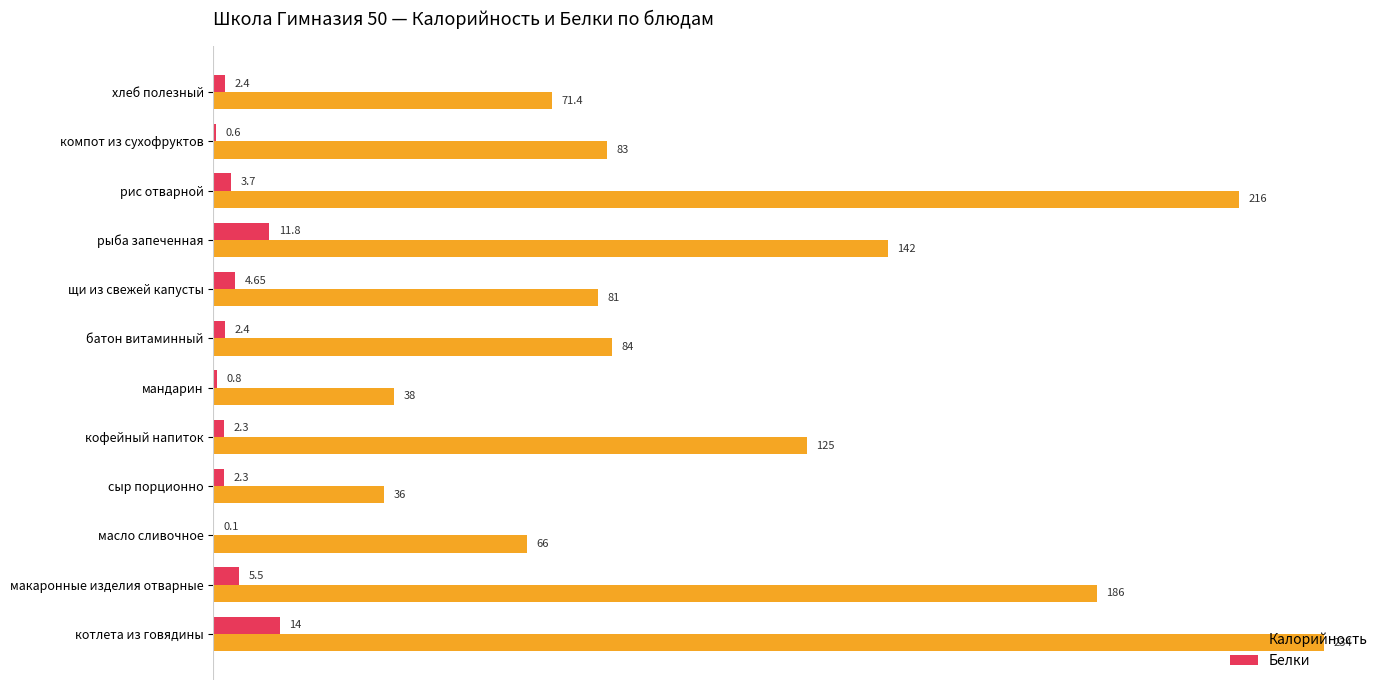

What is the sum of the Калорийность values at кофейный напиток and макаронные изделия отварные?

311.0